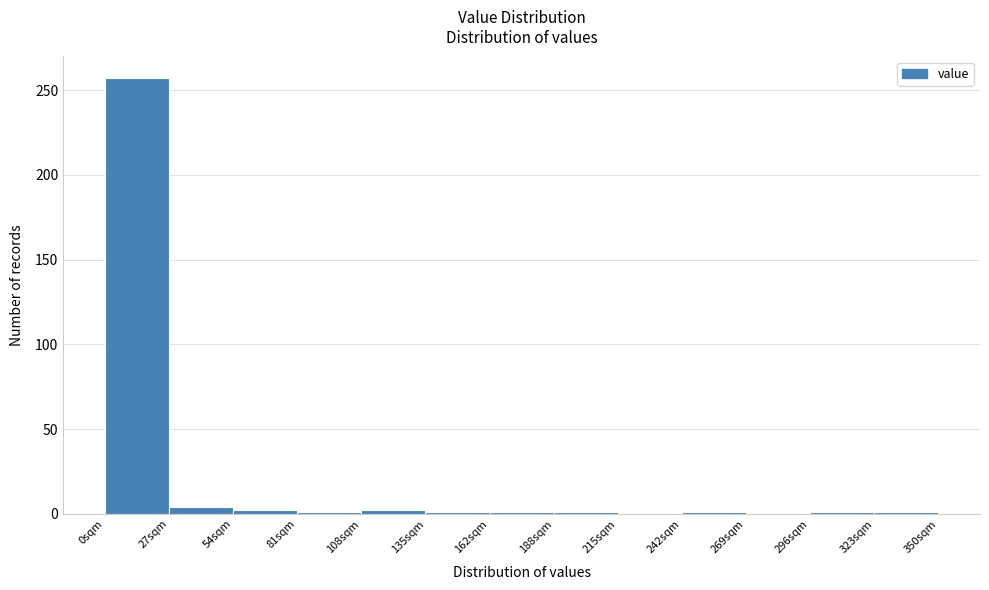

Over which range of the x-axis is the bar tallest?

0 to 25